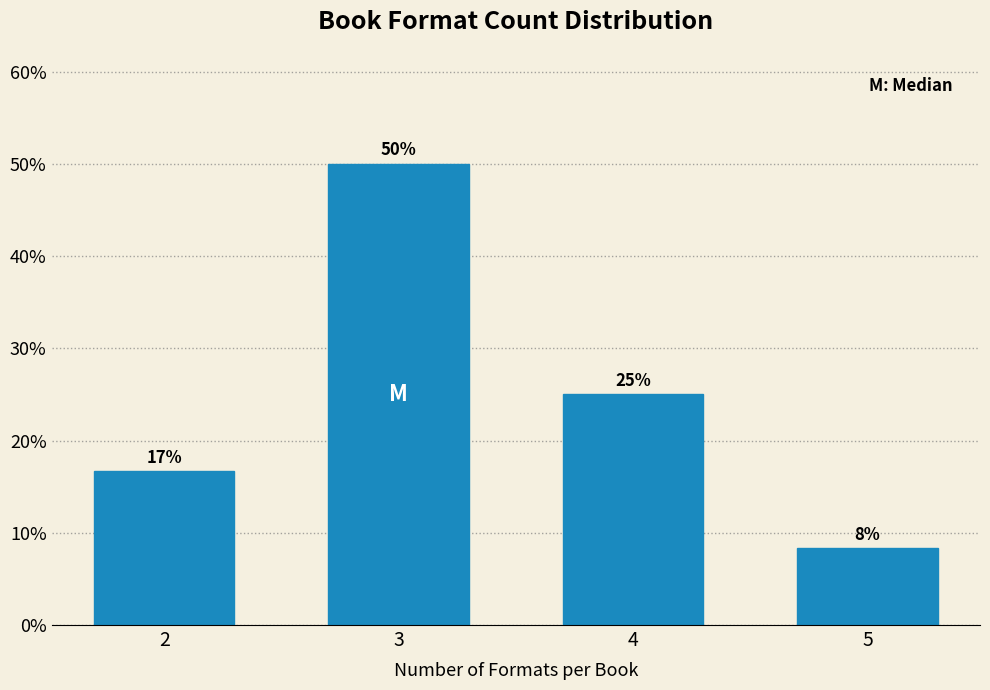

What is the smallest value displayed?

8.3